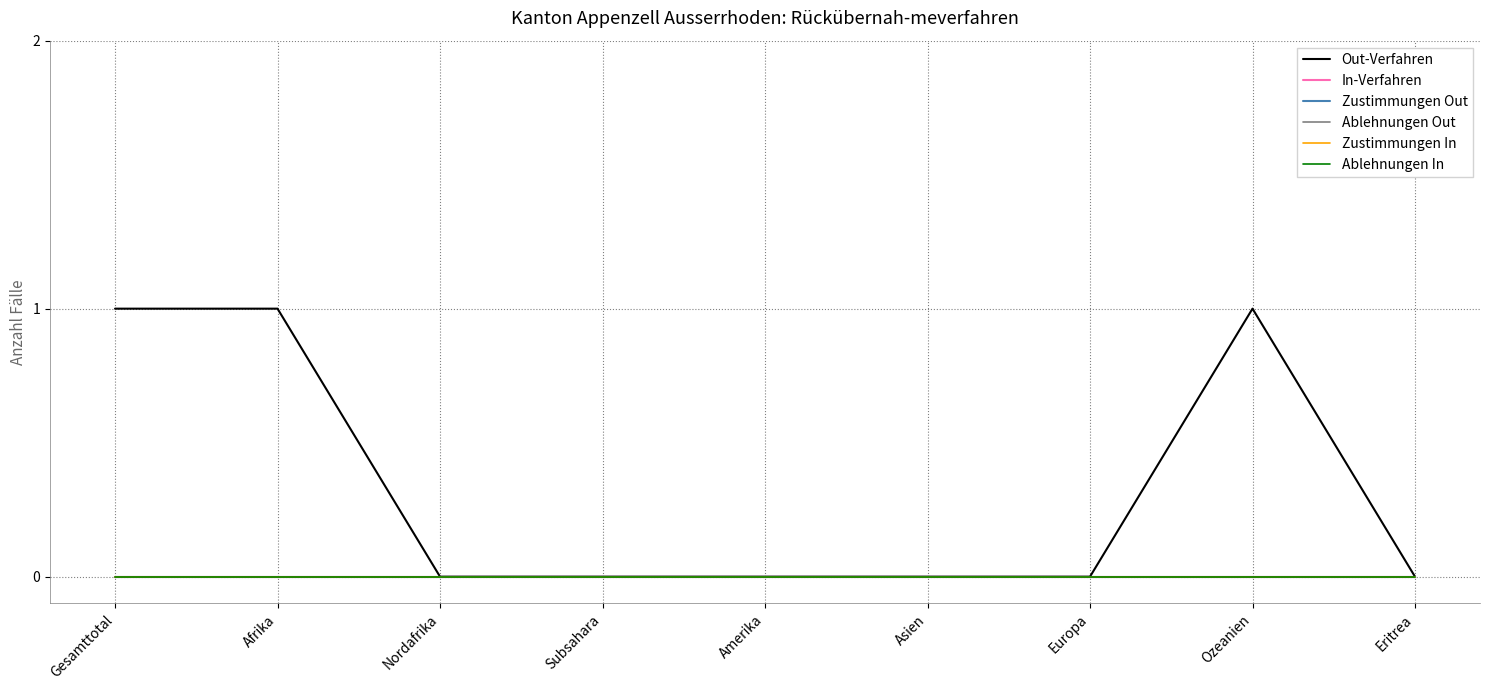

Does the chart have visible grid lines?

Yes